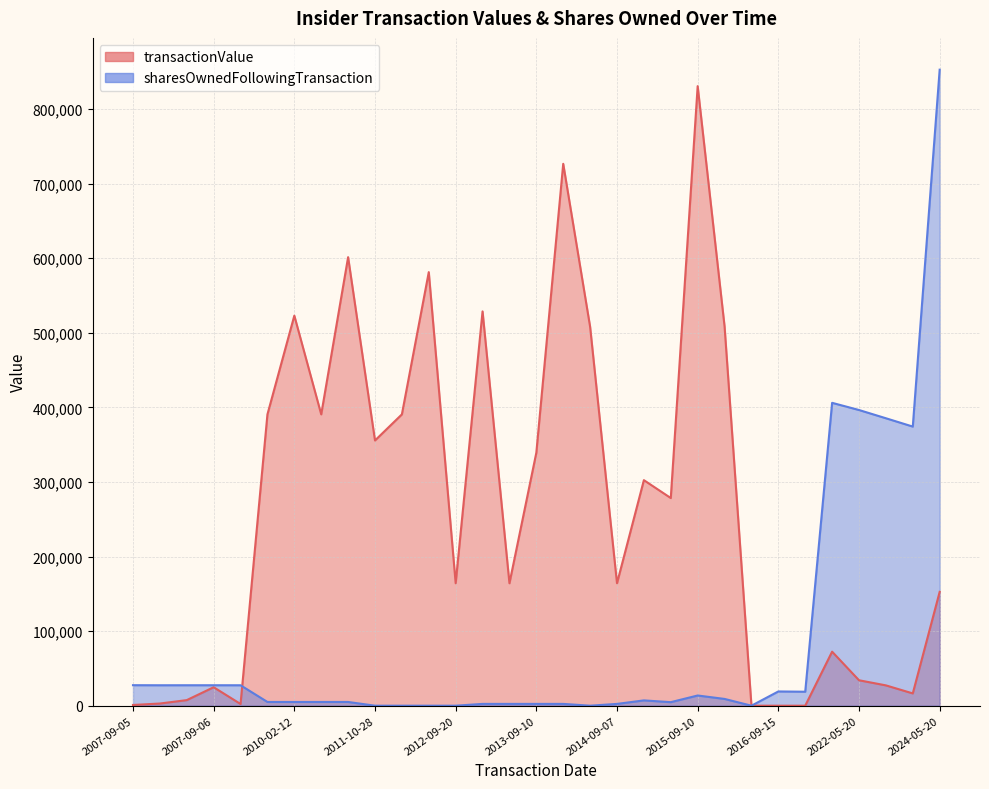

What is the average value of the transactionValue series?

260924